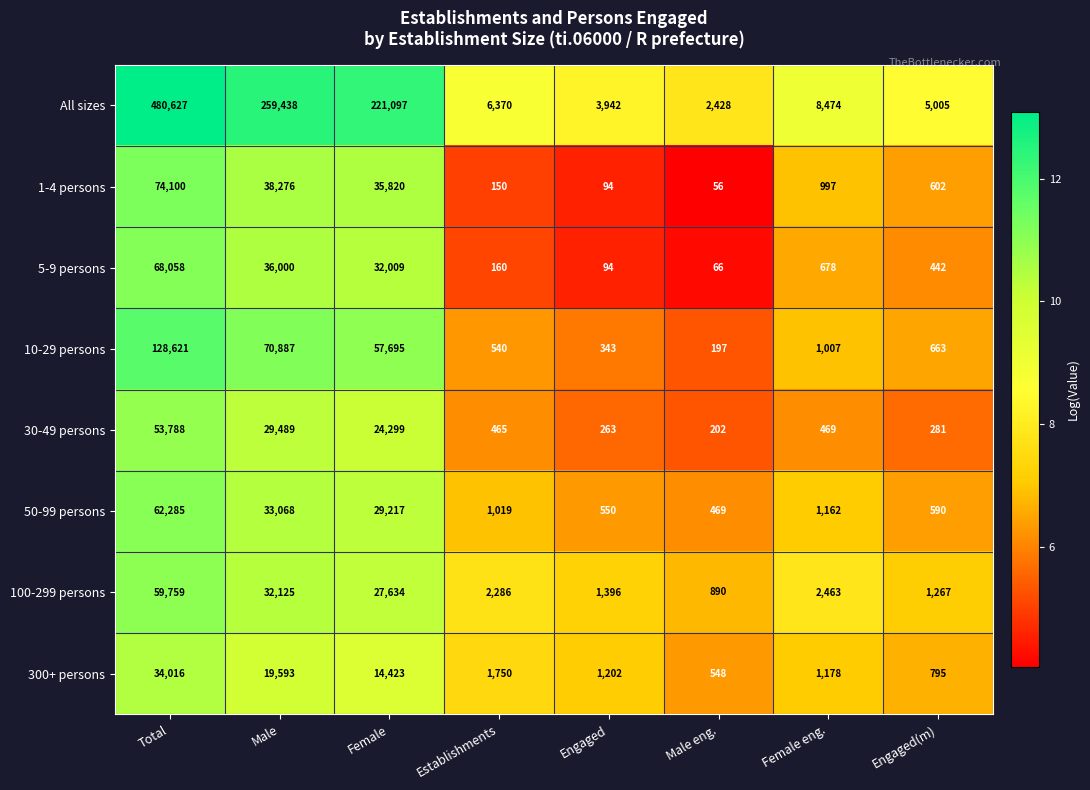

At how many categories does at least one series exceed 67994?

3